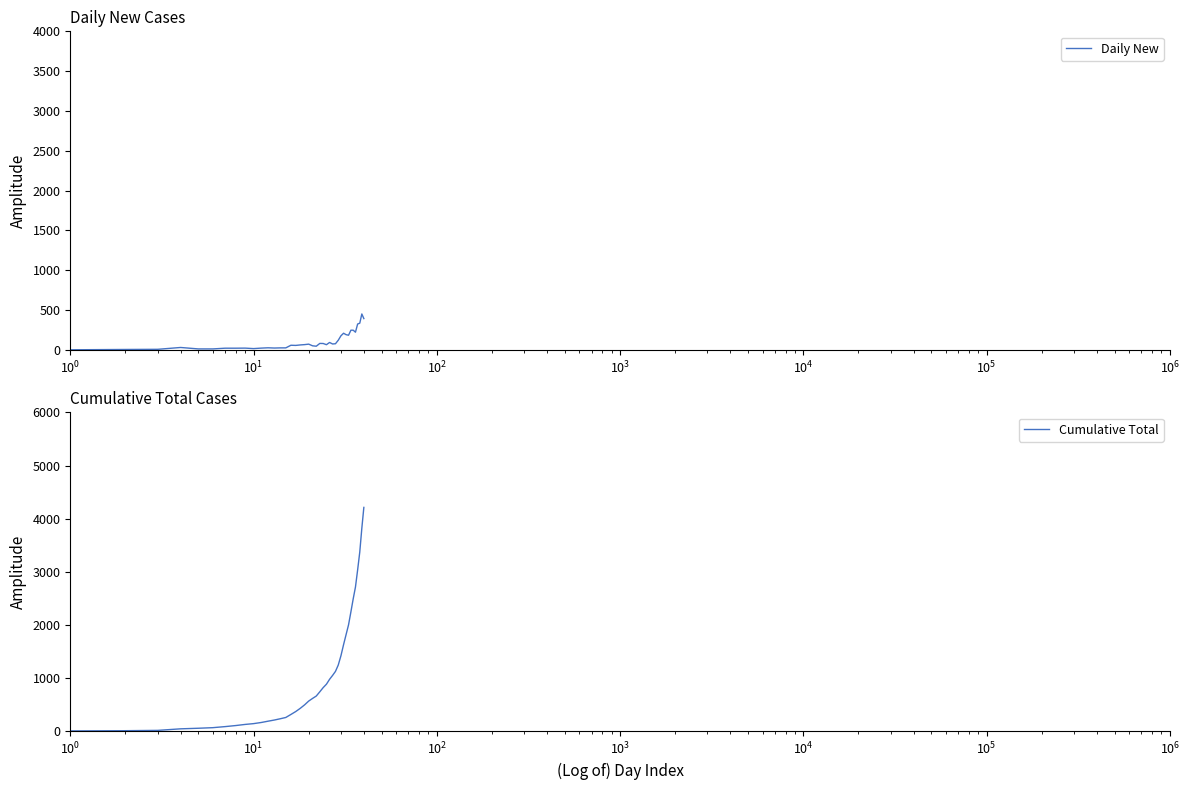

What are all the series names shown in the legend?

Daily New, Cumulative Total